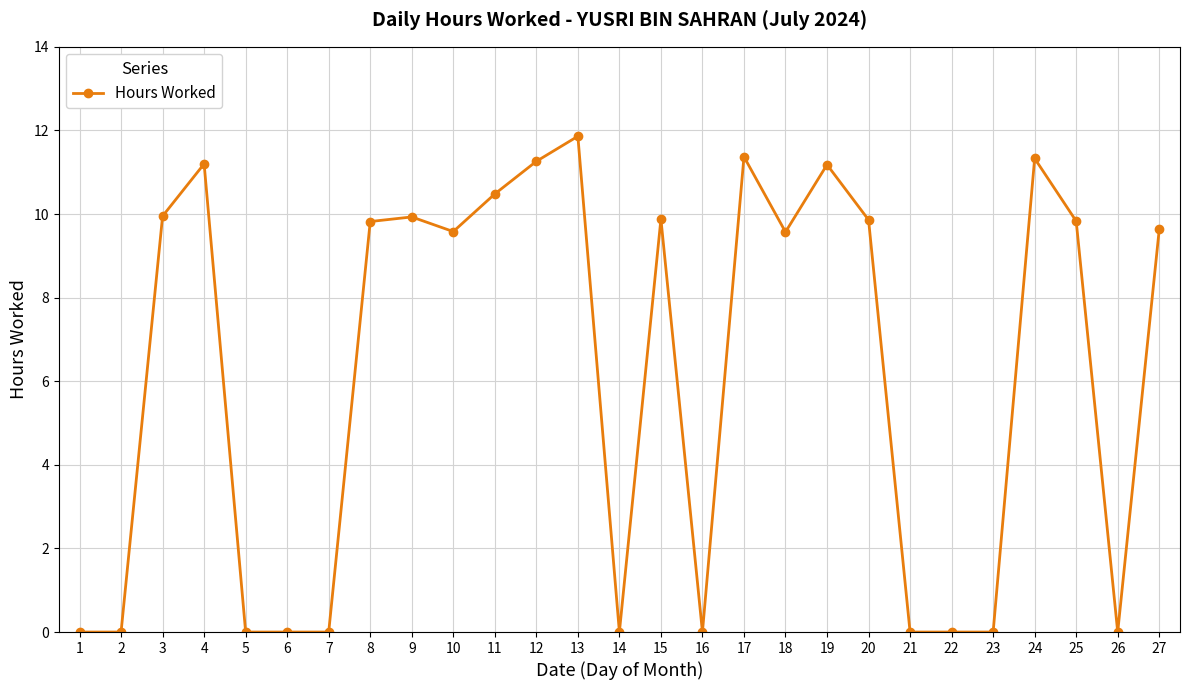

The value at 26 is 0.0. True or false?

True